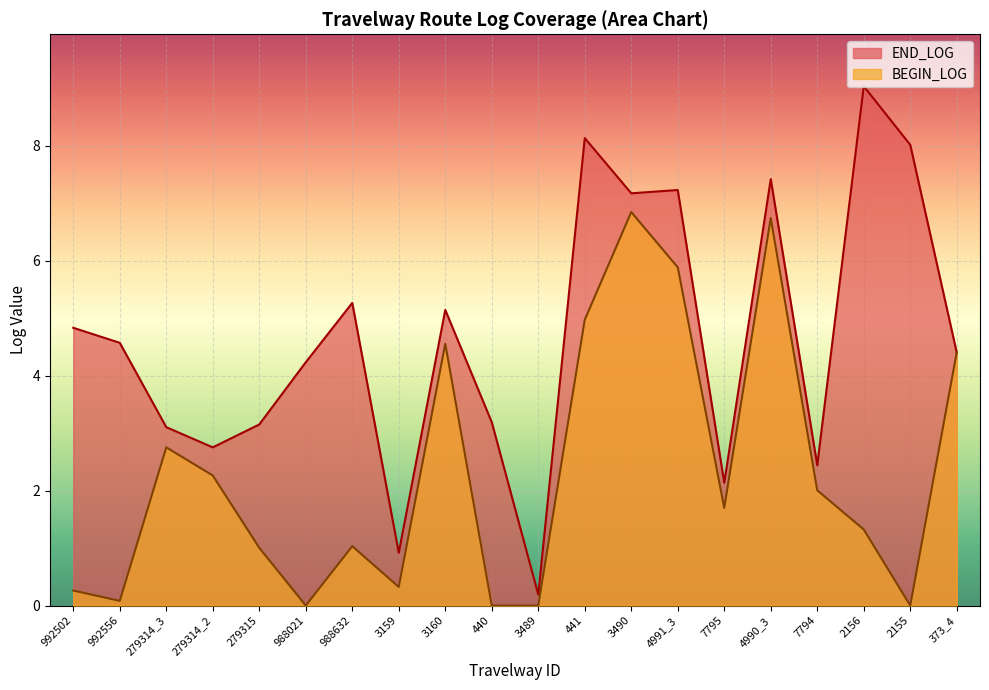

List the series in order of their overall mean, highest first.

END_LOG, BEGIN_LOG